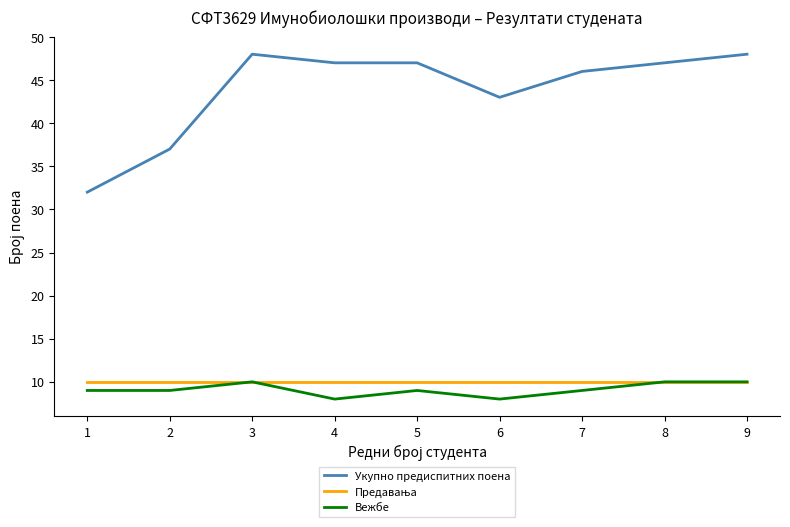

Between 2 and 9, which series saw the biggest shift?

Укупно предиспитних поена